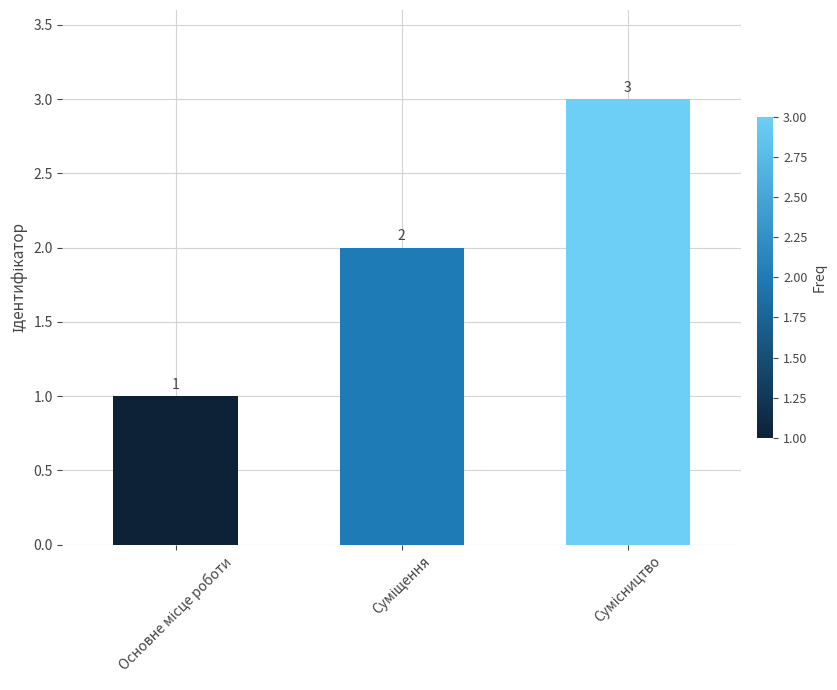

What is the greatest value displayed?

3